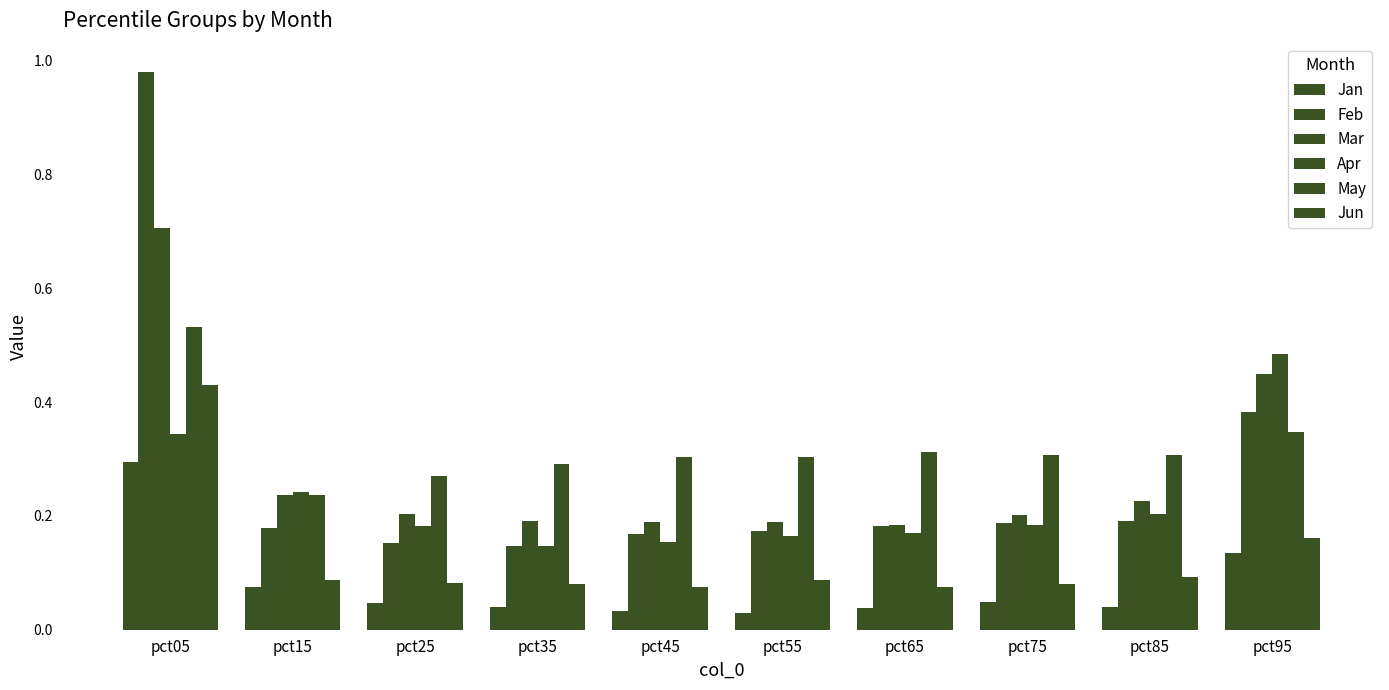

Between pct05 and pct45, which is larger?

pct05